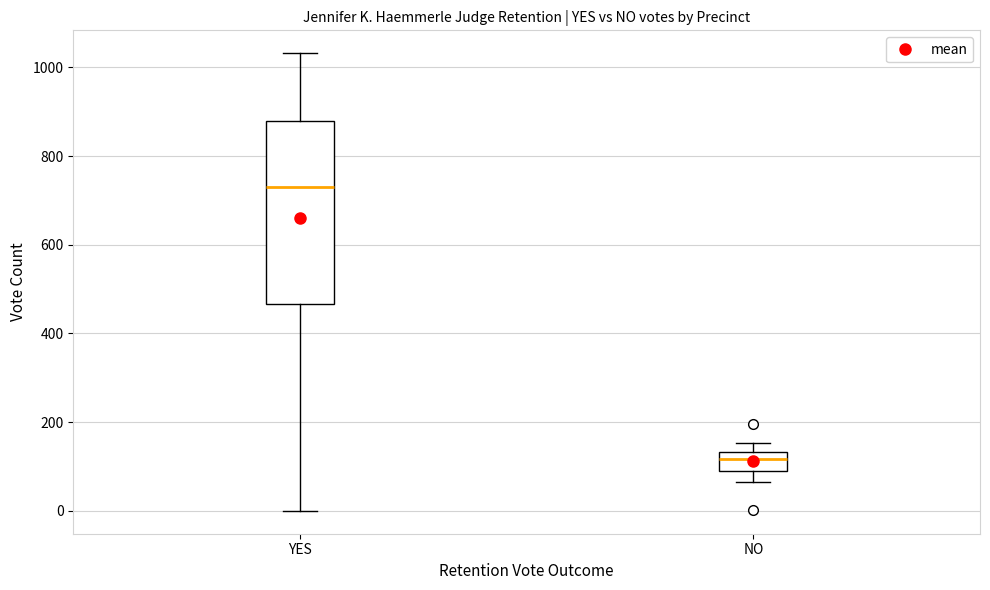

Where does the median line of the box for YES sit on the y-axis? The values are not printed on the chart, so give them approximately, as read against the axis.

740